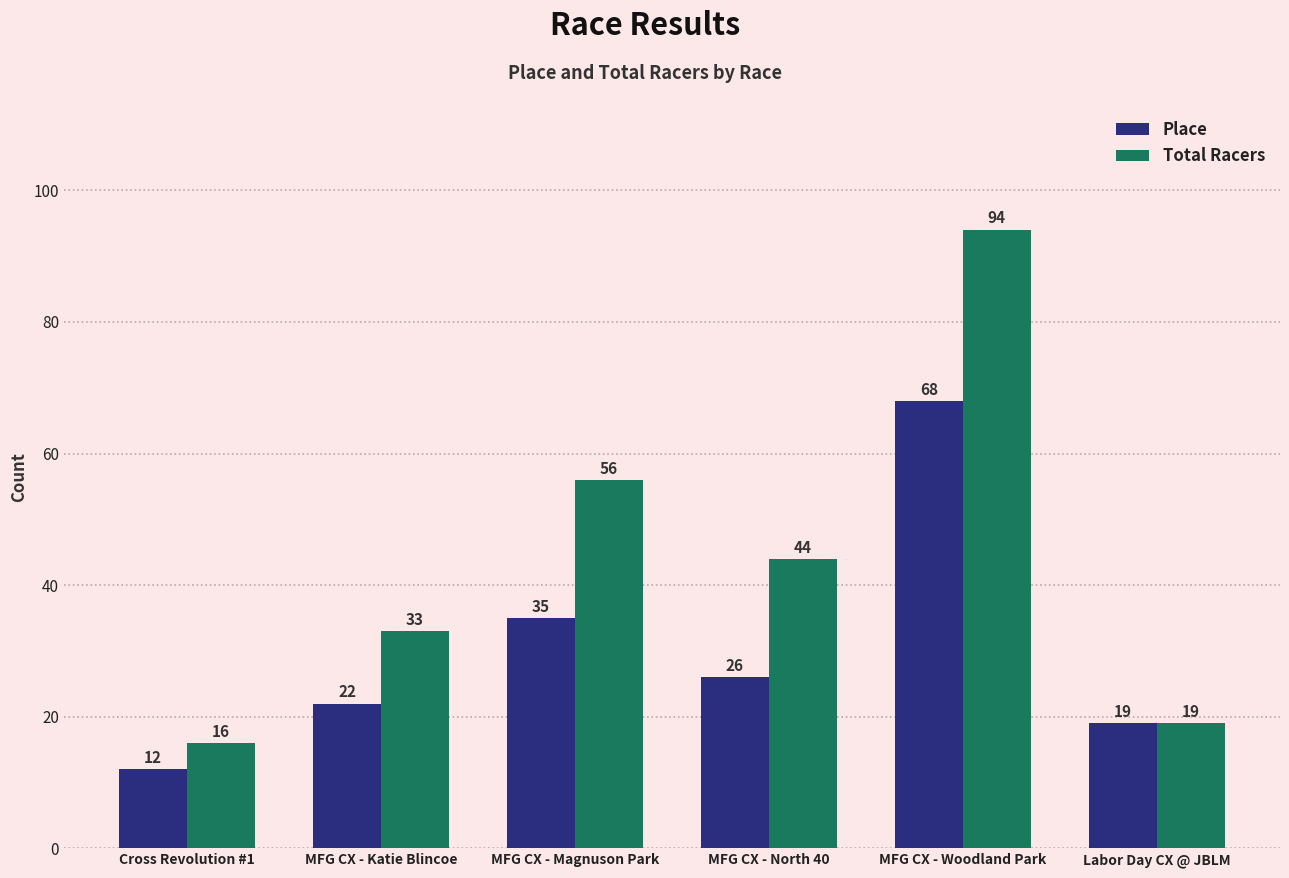

Reading left to right, what are all the values shown in this chart?

Place: Cross Revolution #1=12	MFG CX - Katie Blincoe=22	MFG CX - Magnuson Park=35	MFG CX - North 40=26	MFG CX - Woodland Park=68	Labor Day CX @ JBLM=19
Total Racers: Cross Revolution #1=16	MFG CX - Katie Blincoe=33	MFG CX - Magnuson Park=56	MFG CX - North 40=44	MFG CX - Woodland Park=94	Labor Day CX @ JBLM=19